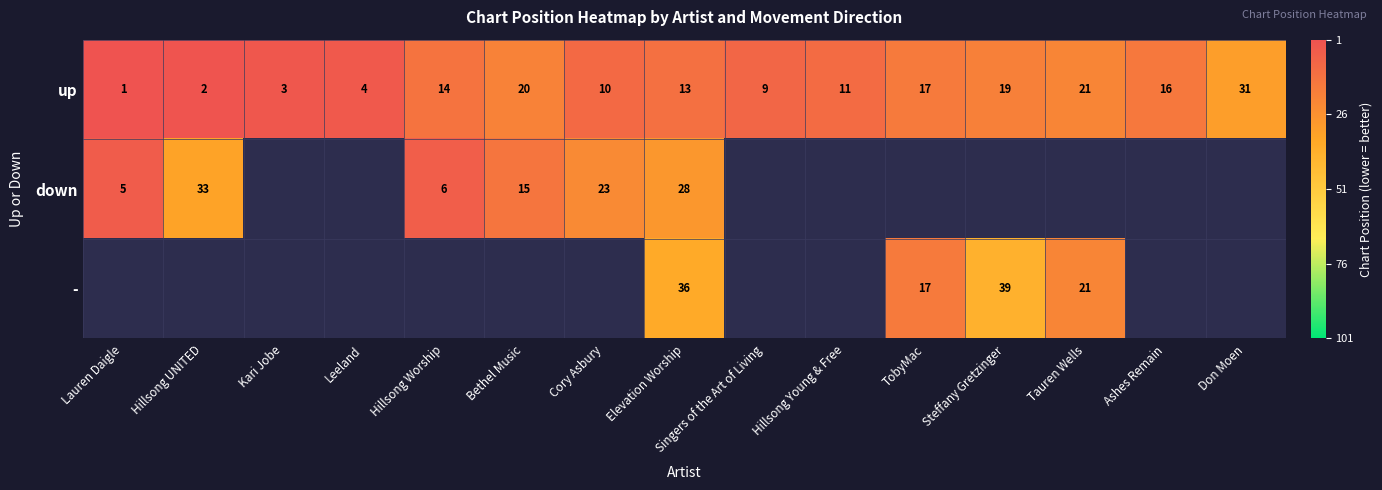

True or false: up has a value of 165.2 at Leeland.

False